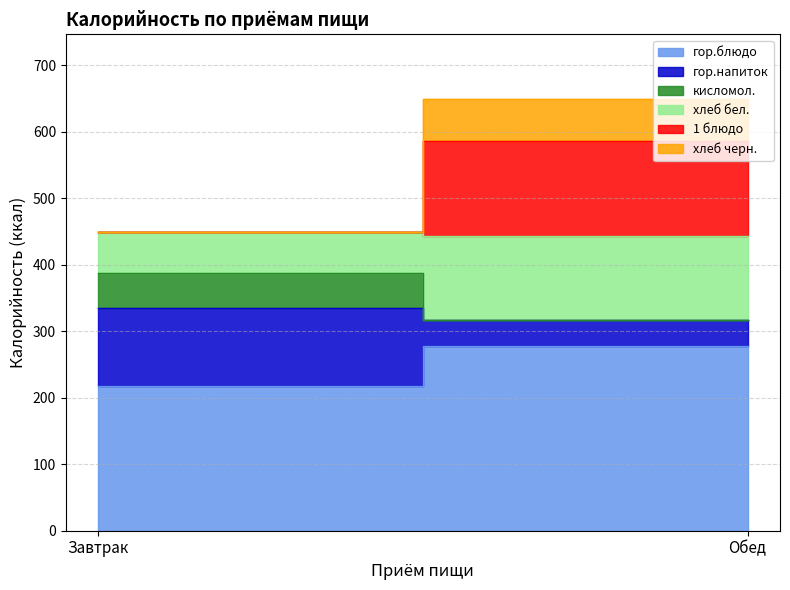

At which label is 1 блюдо closest to 71?

Завтрак